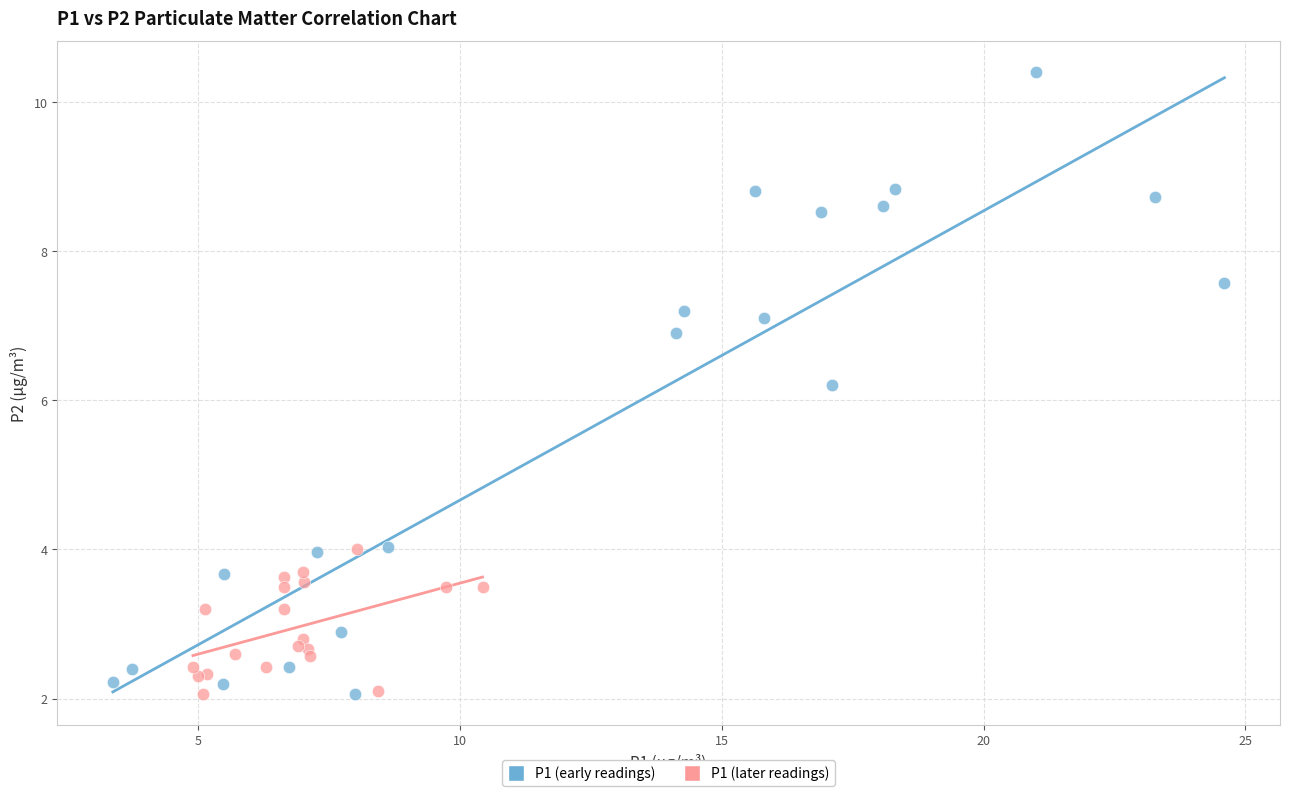

Which series reaches the maximum Y coordinate?

P1 (early readings)